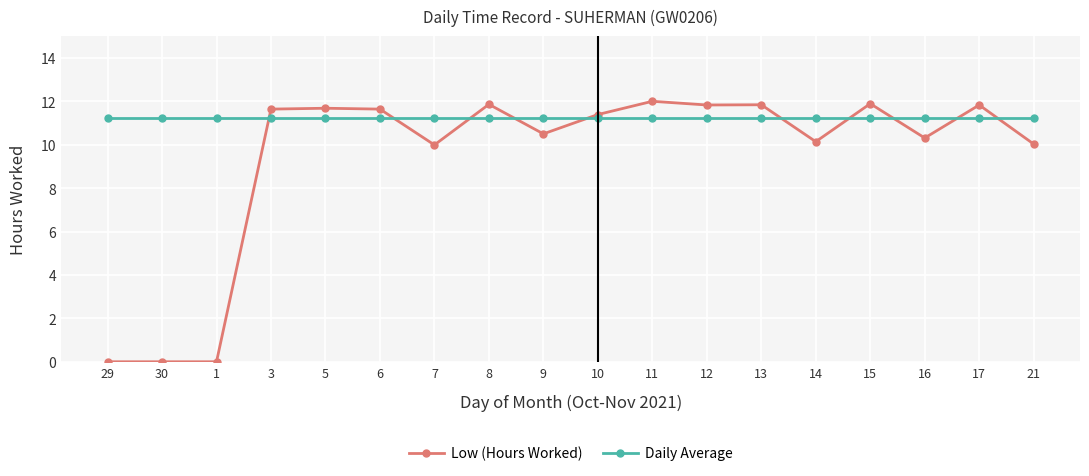

What is the maximum value shown in the chart?

12.0